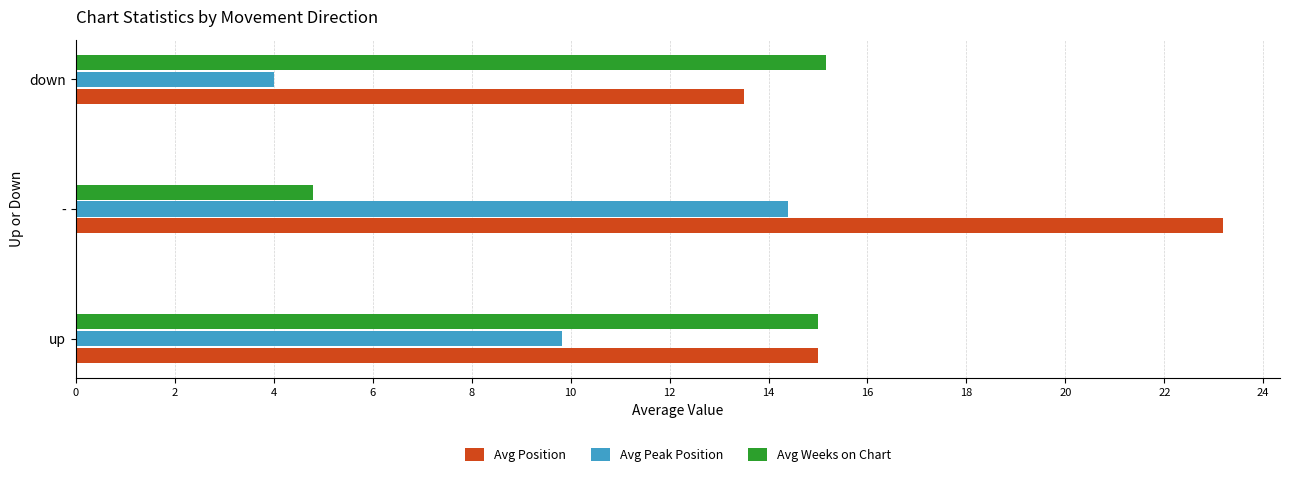

What is the average value of the Avg Peak Position series?

9.4